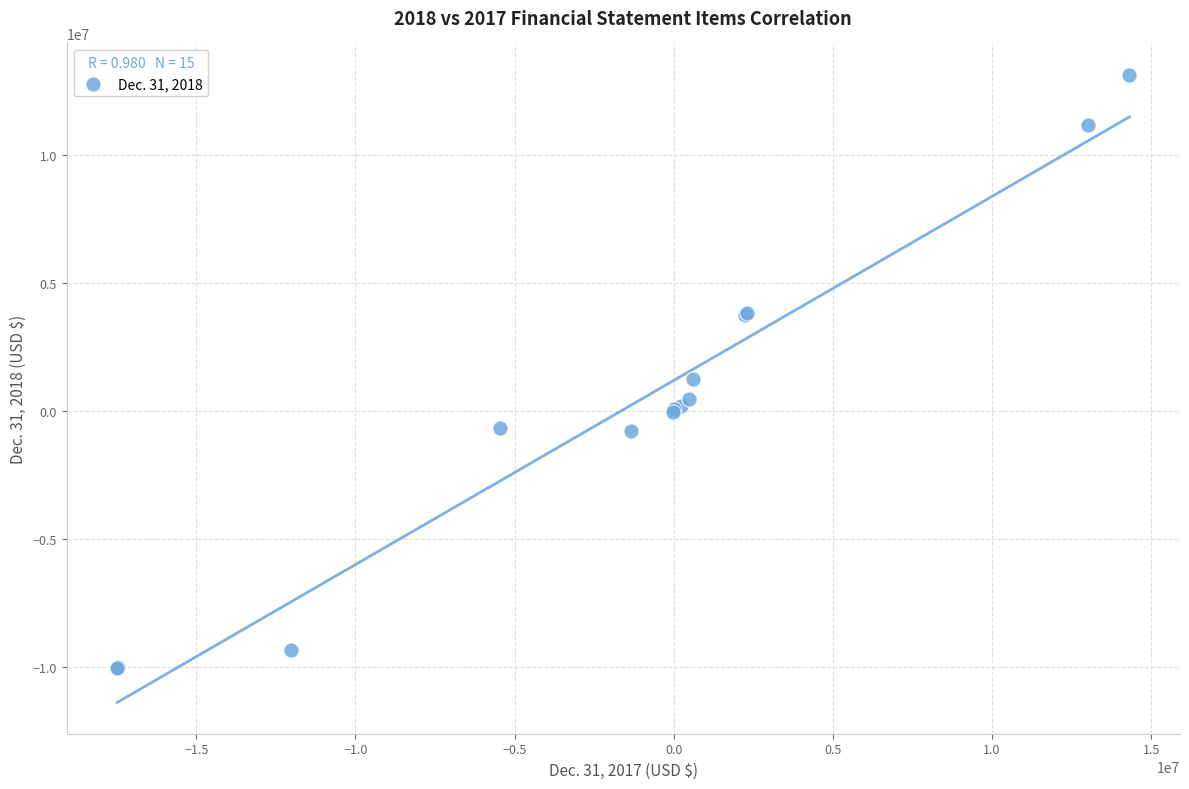

What Y value in the scatter plot is closest to 1562299?

1256853